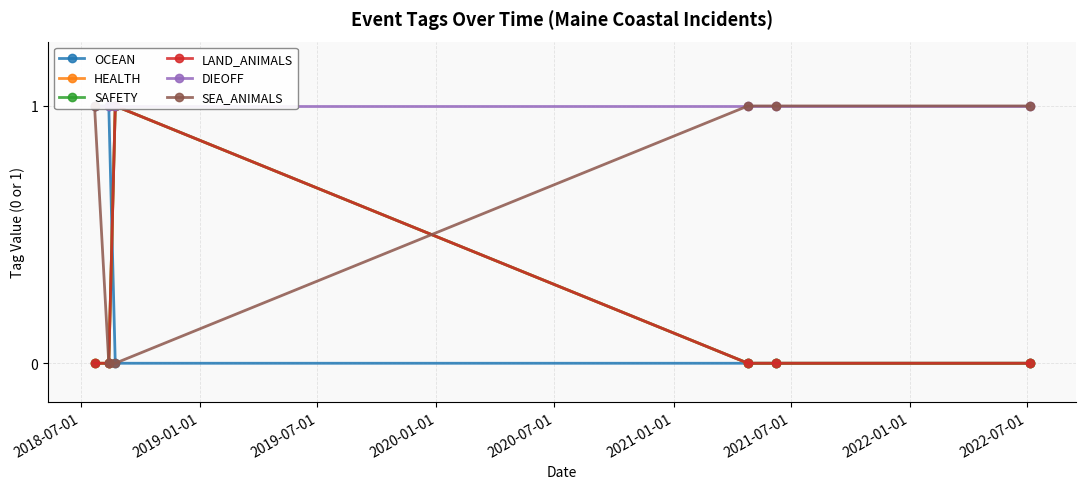

True or false: OCEAN and DIEOFF intersect in this chart.

False